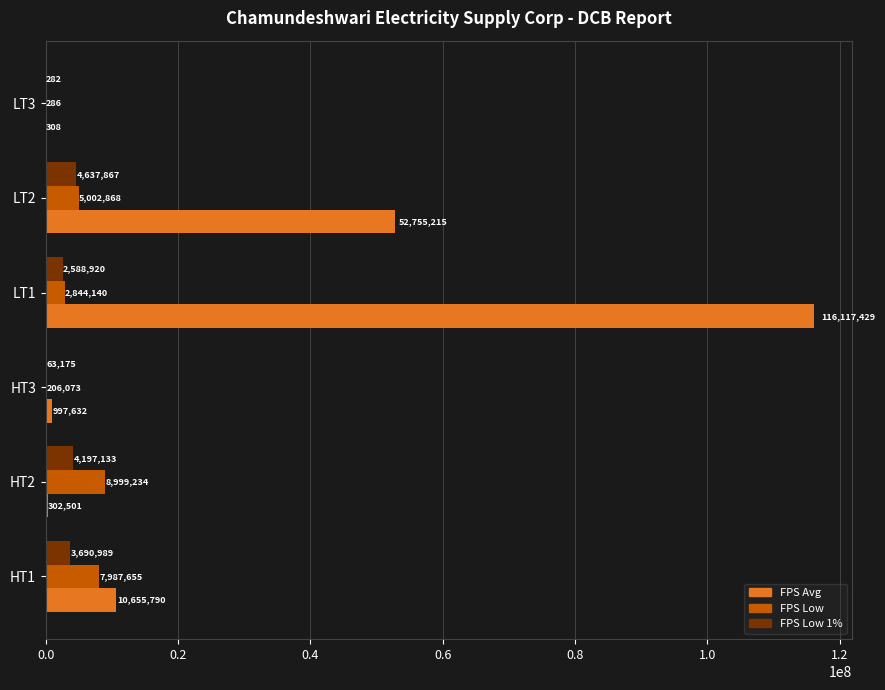

At which category is the sum across all series the highest?

LT1